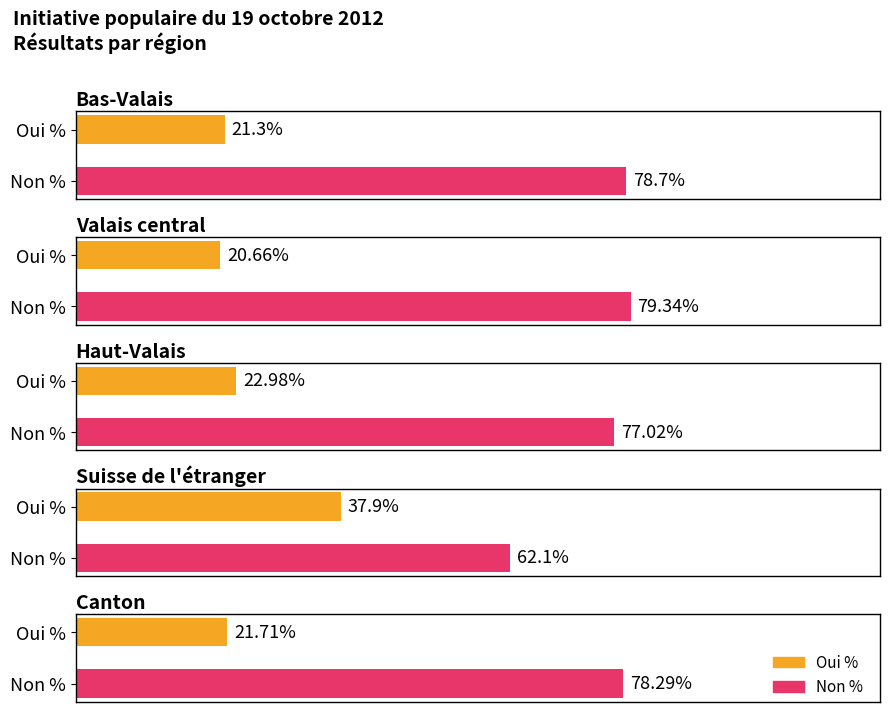

What are all the series names shown in the legend?

Oui %, Non %